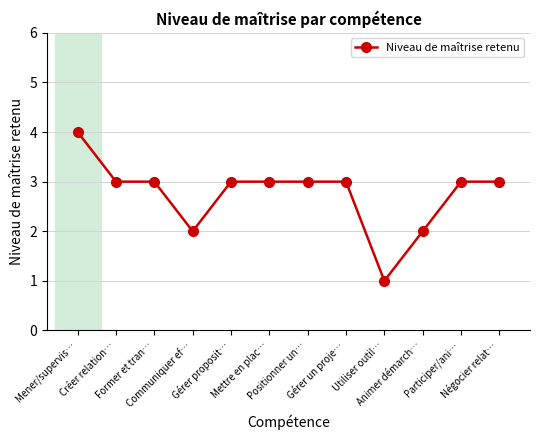

What is the difference between the maximum and minimum values?

3